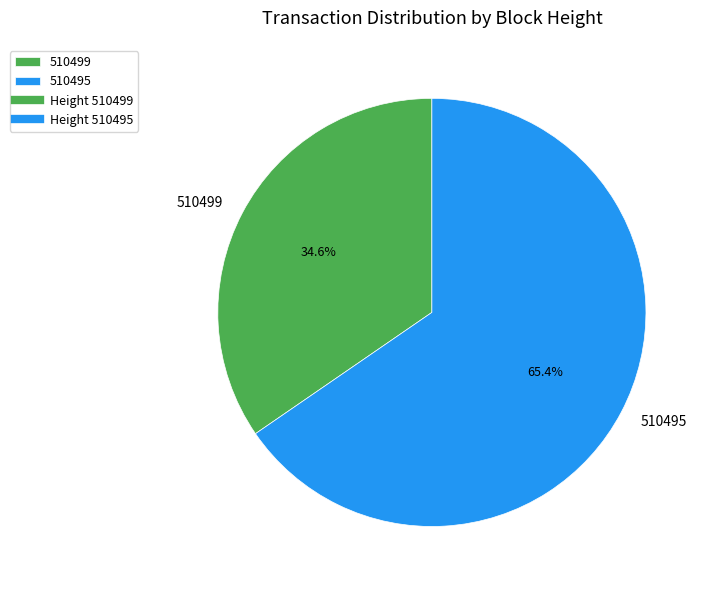

To the nearest percent, what percentage of the pie is 510499?

35%